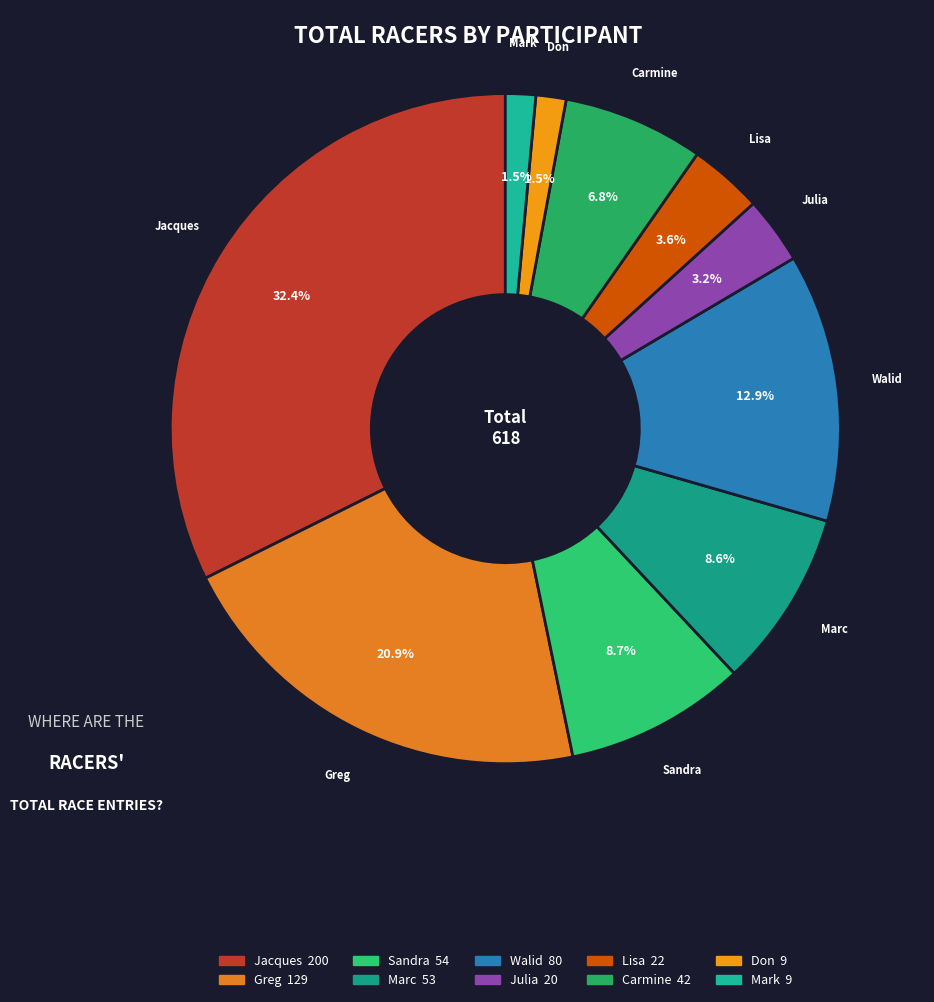

Which has a higher value, Marc or Don?

Marc